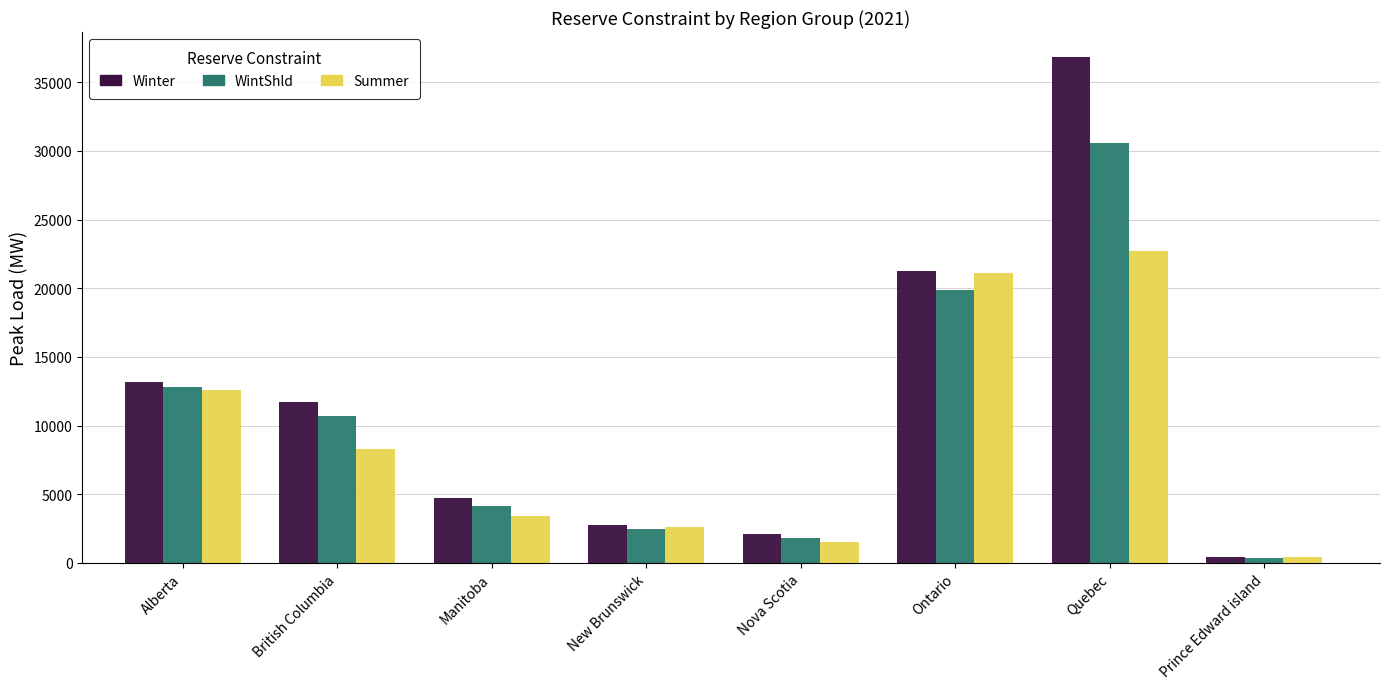

List the labels in order of Winter value, largest first.

Quebec, Ontario, Alberta, British Columbia, Manitoba, New Brunswick, Nova Scotia, Prince Edward island